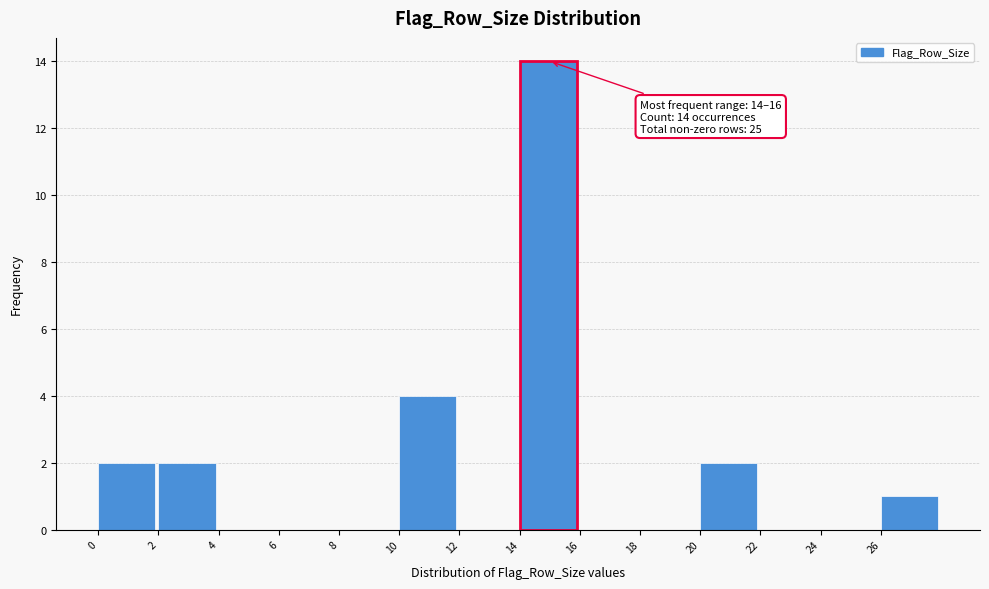

Over which range of the x-axis is the bar tallest?

14 to 16